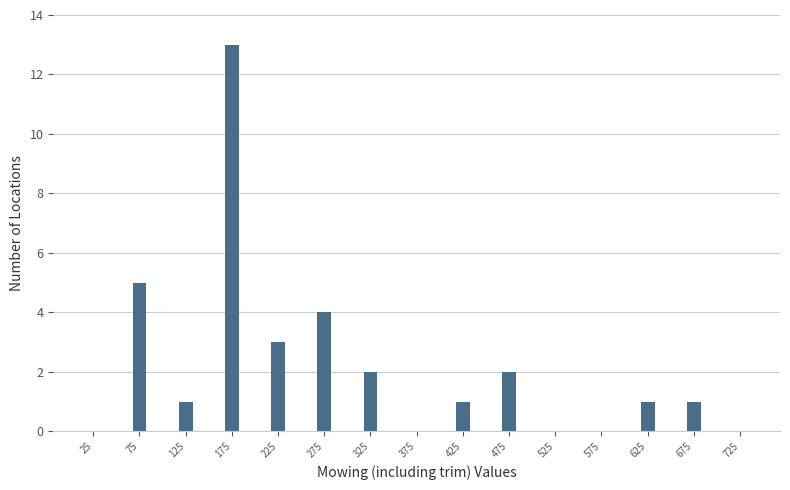

Reading left to right, extract all data points from this chart.

25=0	75=5	125=1	175=13	225=3	275=4	325=2	375=0	425=1	475=2	525=0	575=0	625=1	675=1	725=0